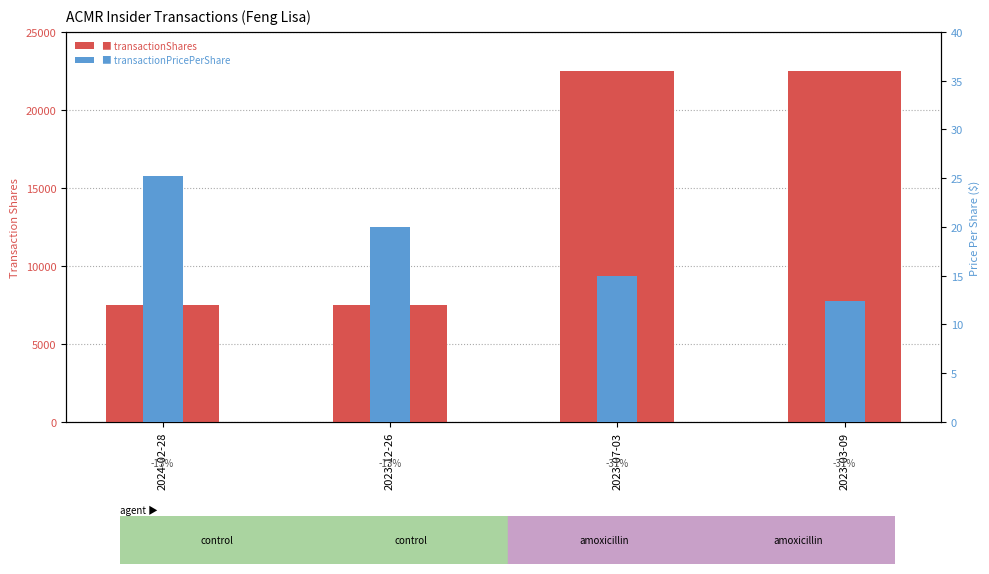

What is the value of the transactionShares bar at the 1st from the left?

7500.0